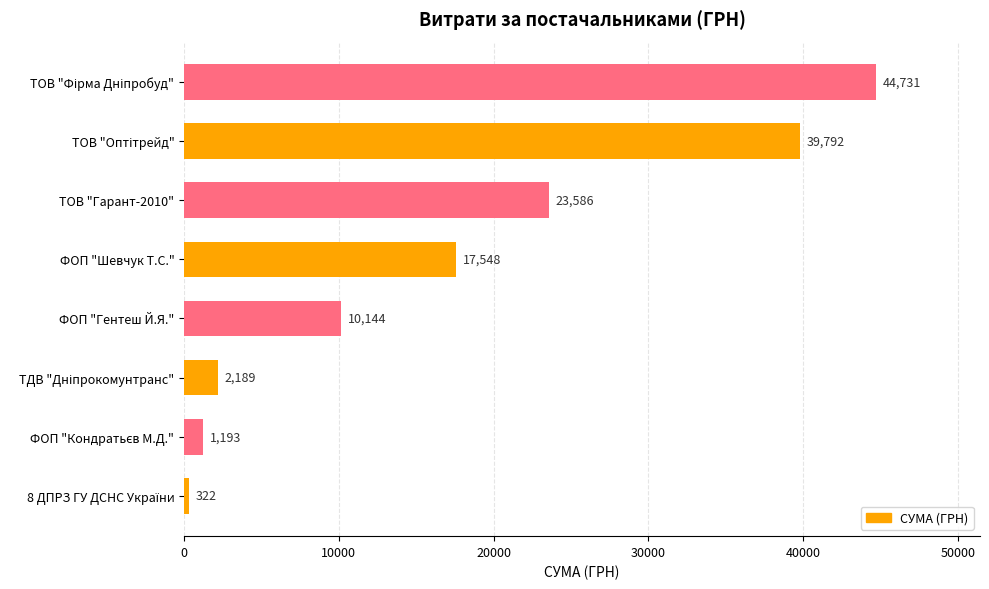

At which label is the value closest to 22526?

ТОВ "Гарант-2010"